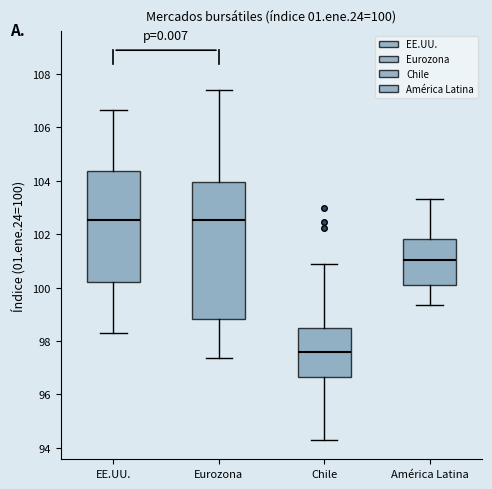

Comparing the boxes themselves (not the whiskers), which one is the tallest?

Eurozona